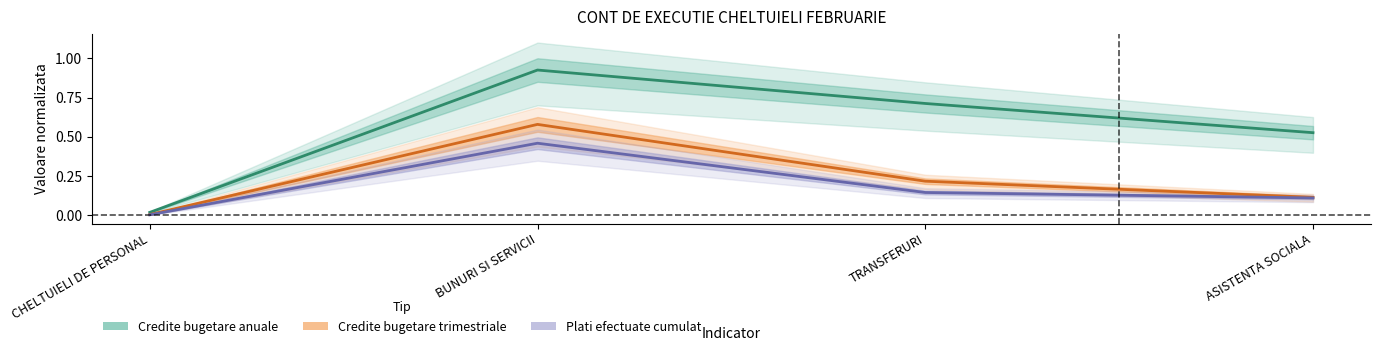

How many distinct data groups are displayed?

3